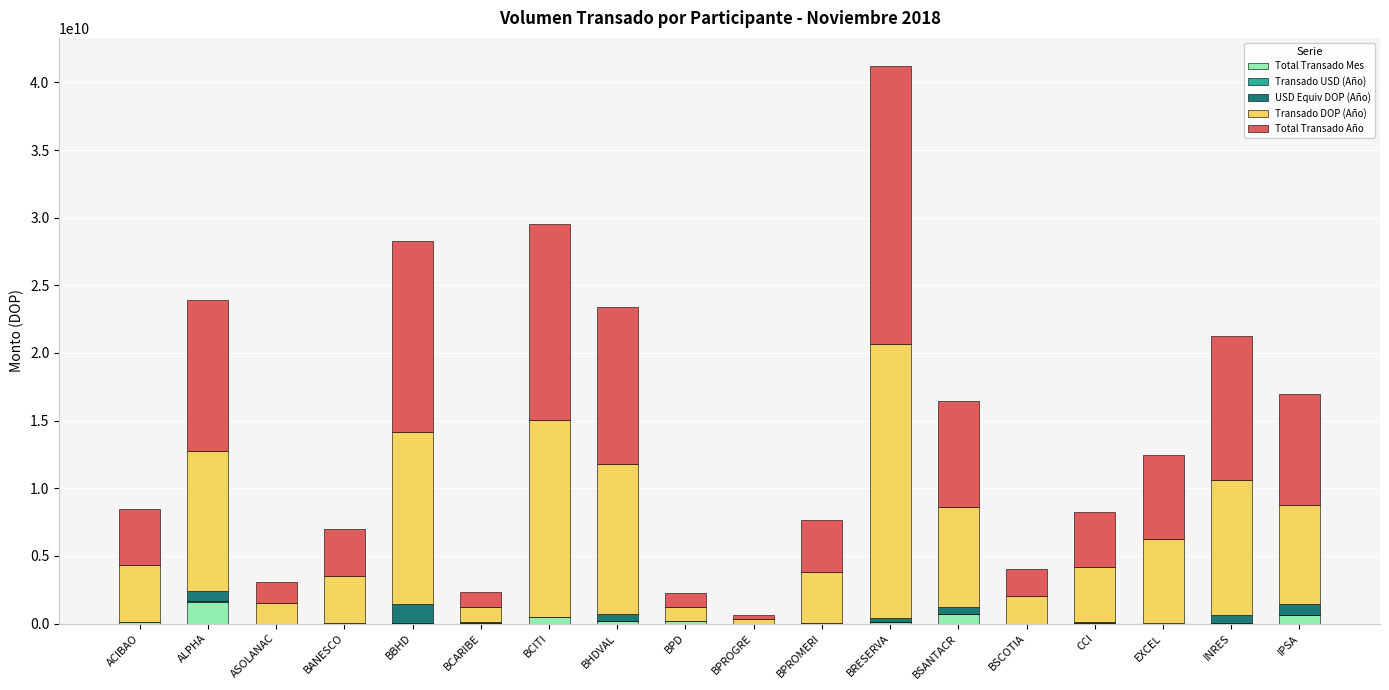

At which category is the sum across all series the highest?

BRESERVA